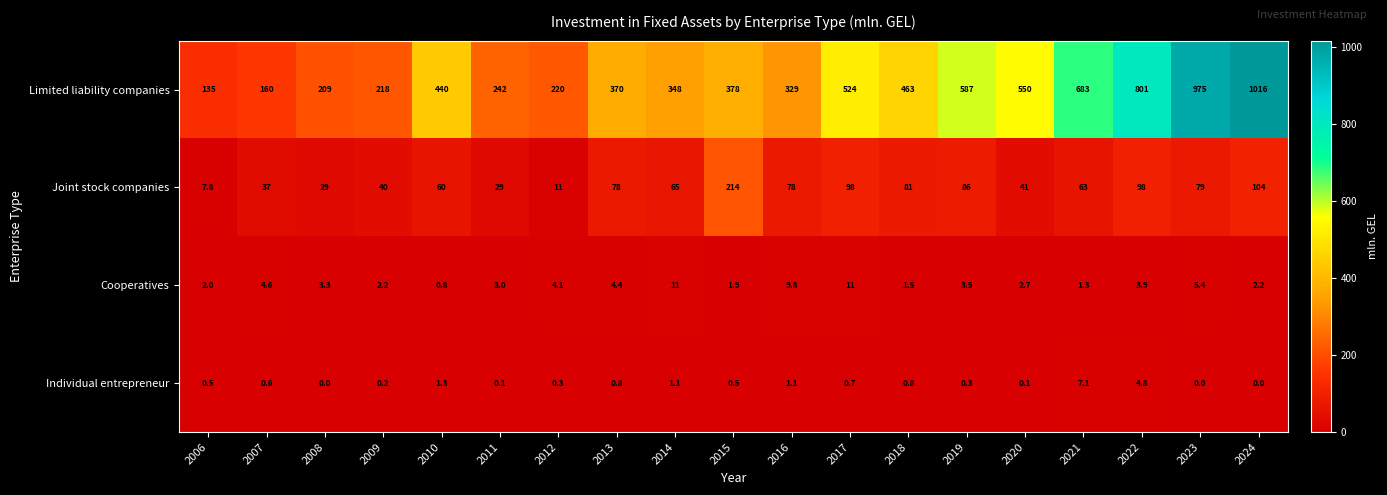

Is it true that Individual entrepreneur equals 0.3 at 2012?

True